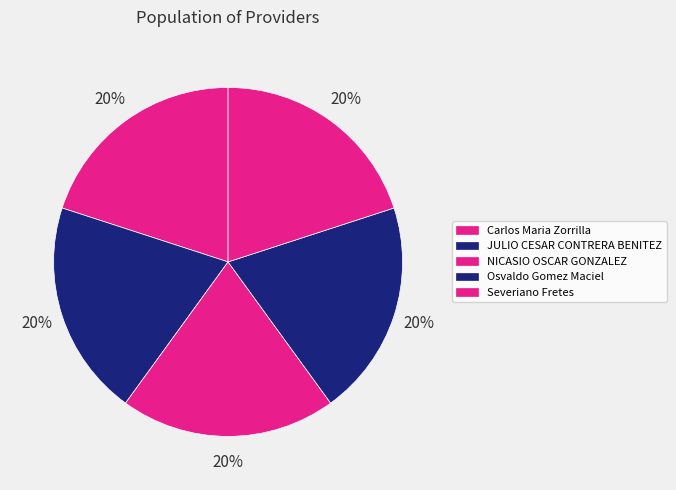

Does any single category account for the majority?

No